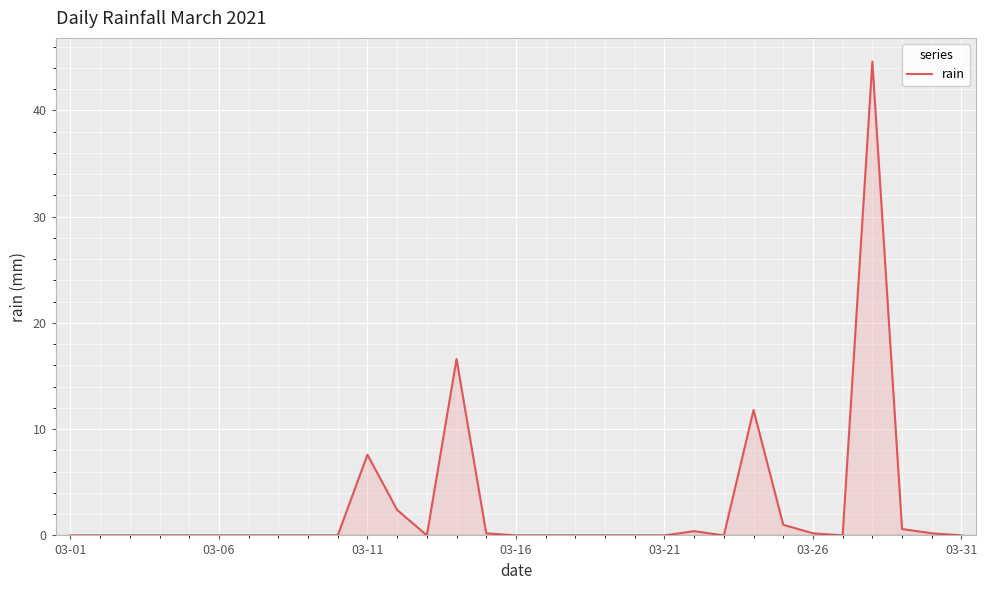

What is the difference between the maximum and minimum values?

44.6